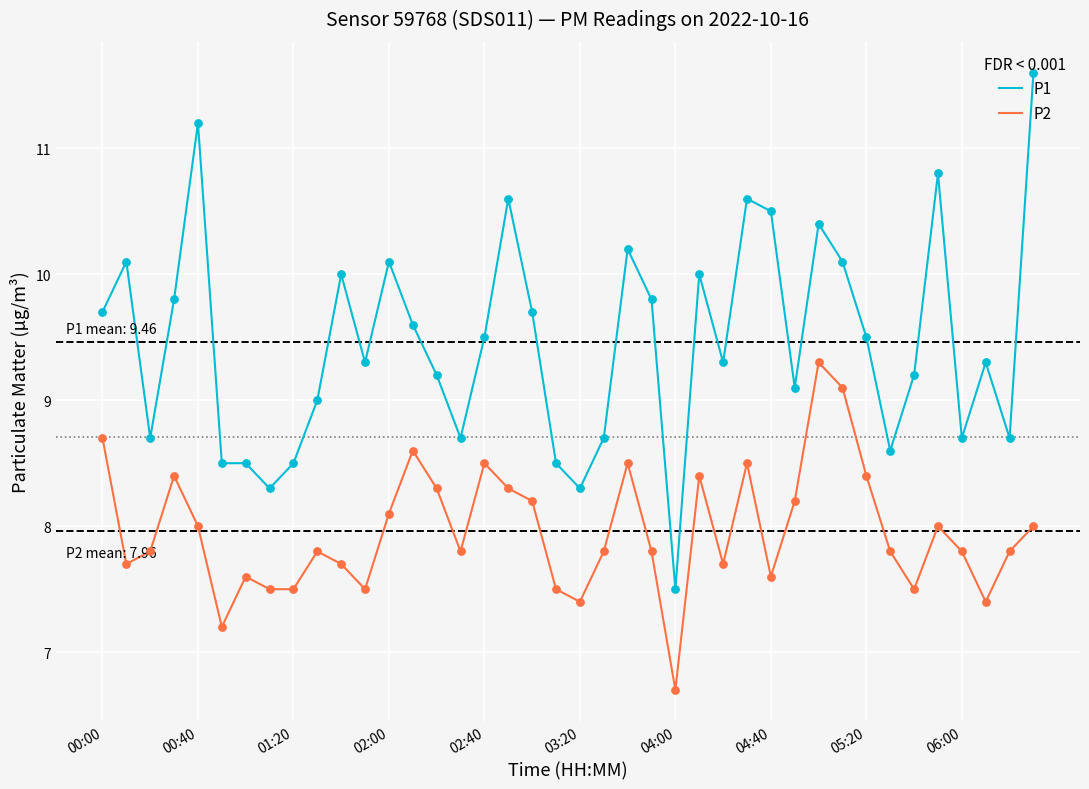

Which series has the widest spread of values?

P1